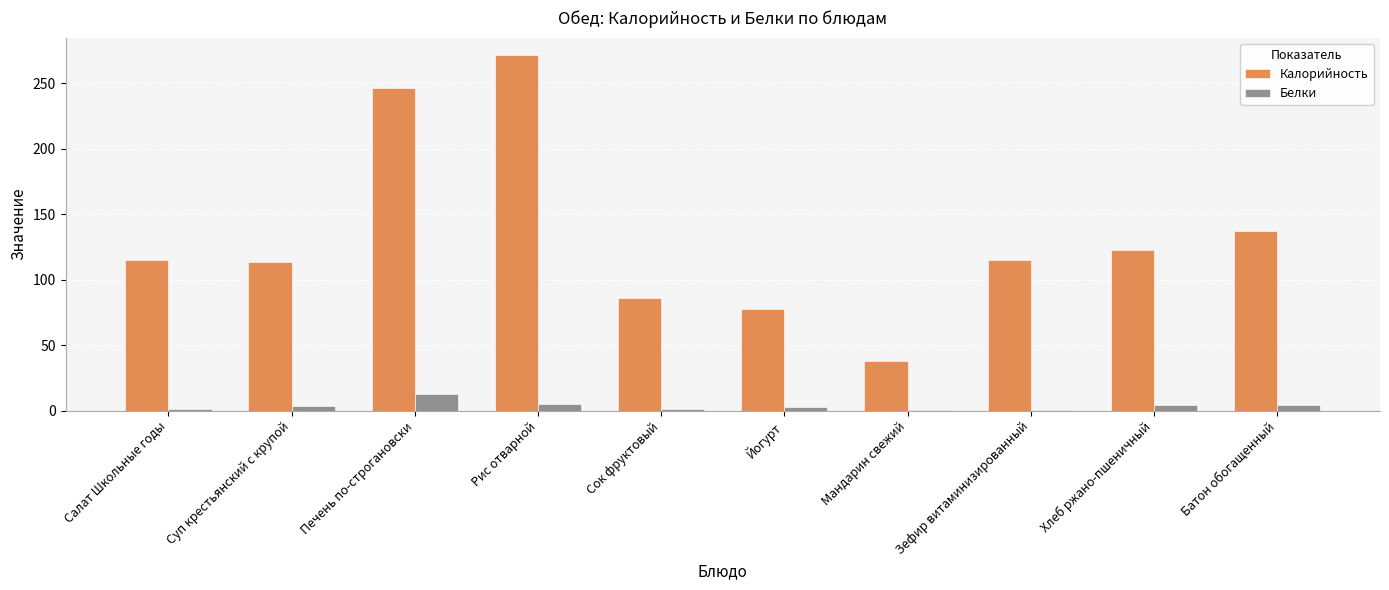

Which series has the largest total across all categories?

Калорийность